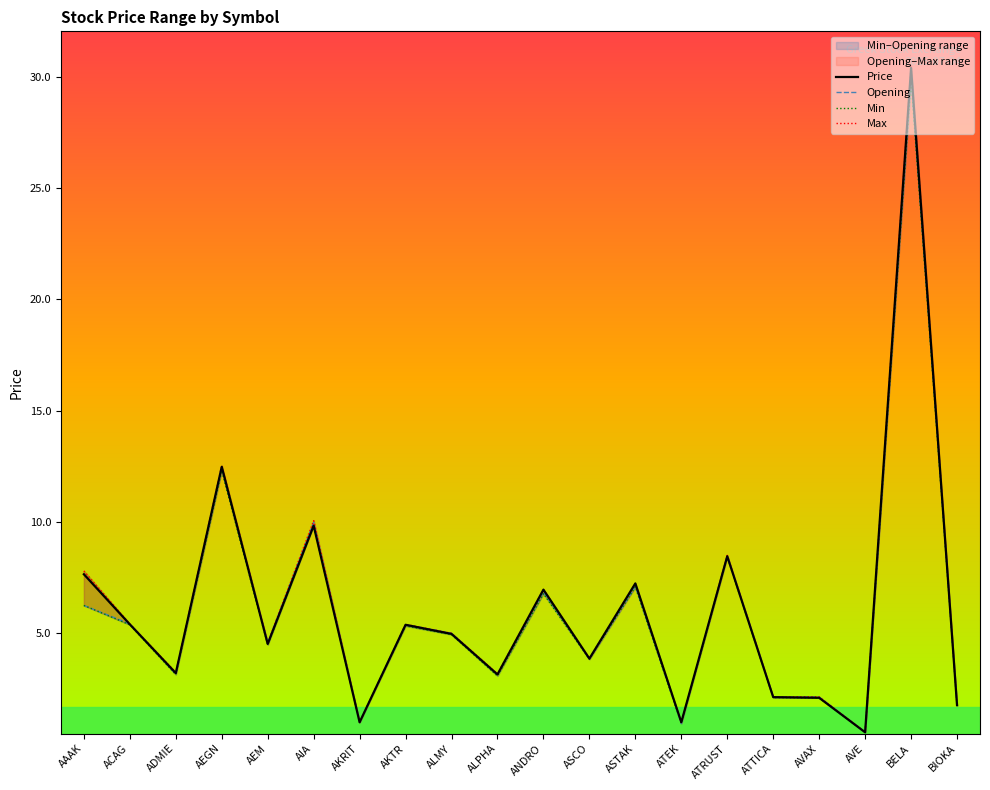

How many interior local peaks does the Price series have?

7